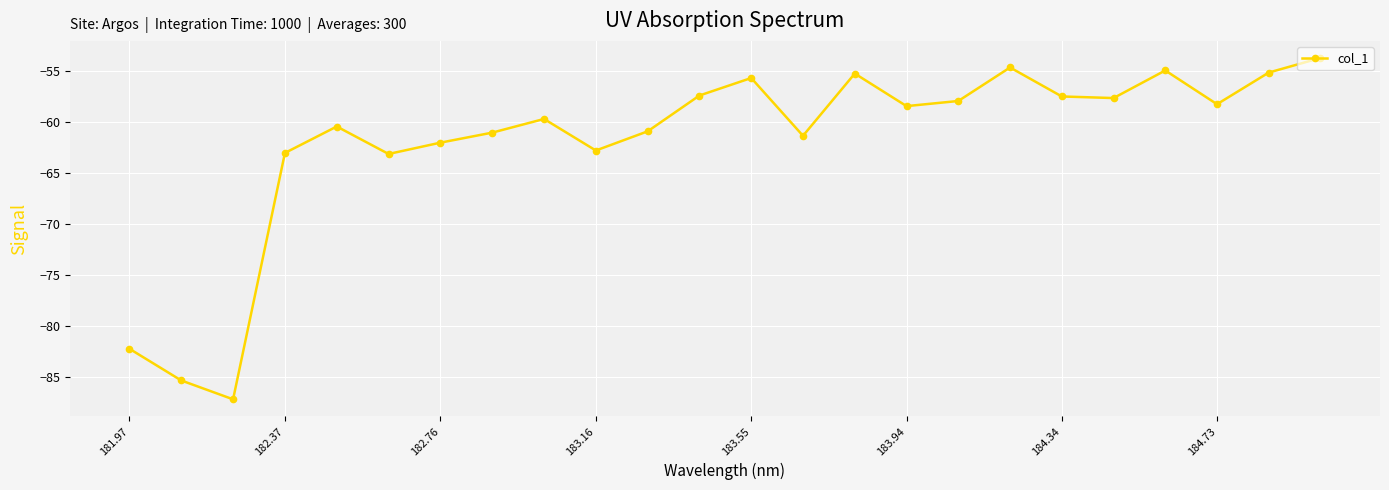

What is the value of the 18th point from the left?

-54.6